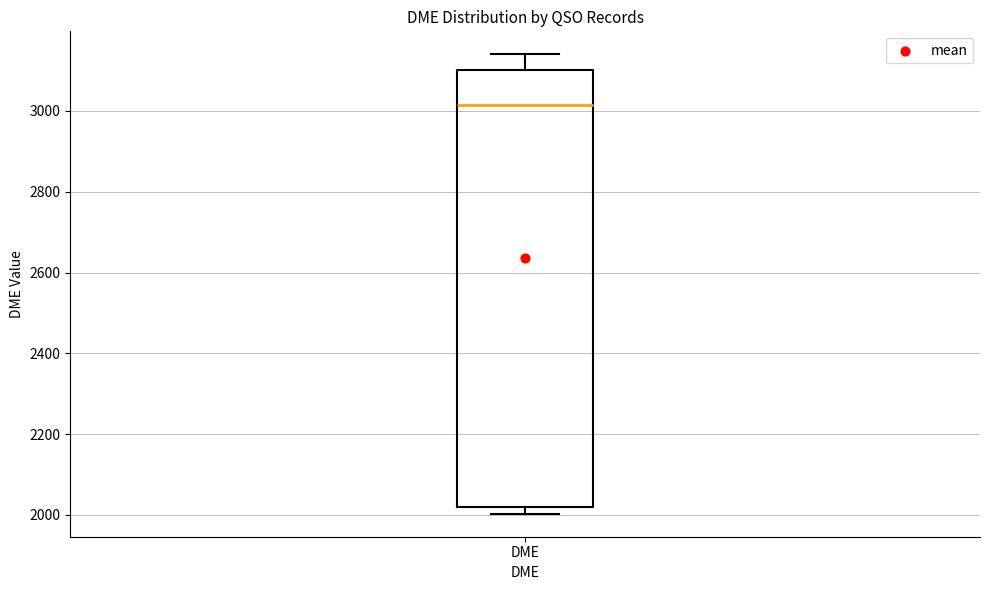

Read this box plot against the y-axis: the position of the median line, the range covered by the box, and the ends of both whiskers. The values are not printed on the chart, so give them approximately, as read against the axis.

median 3020, box 2020 to 3100, whiskers 2000 to 3140